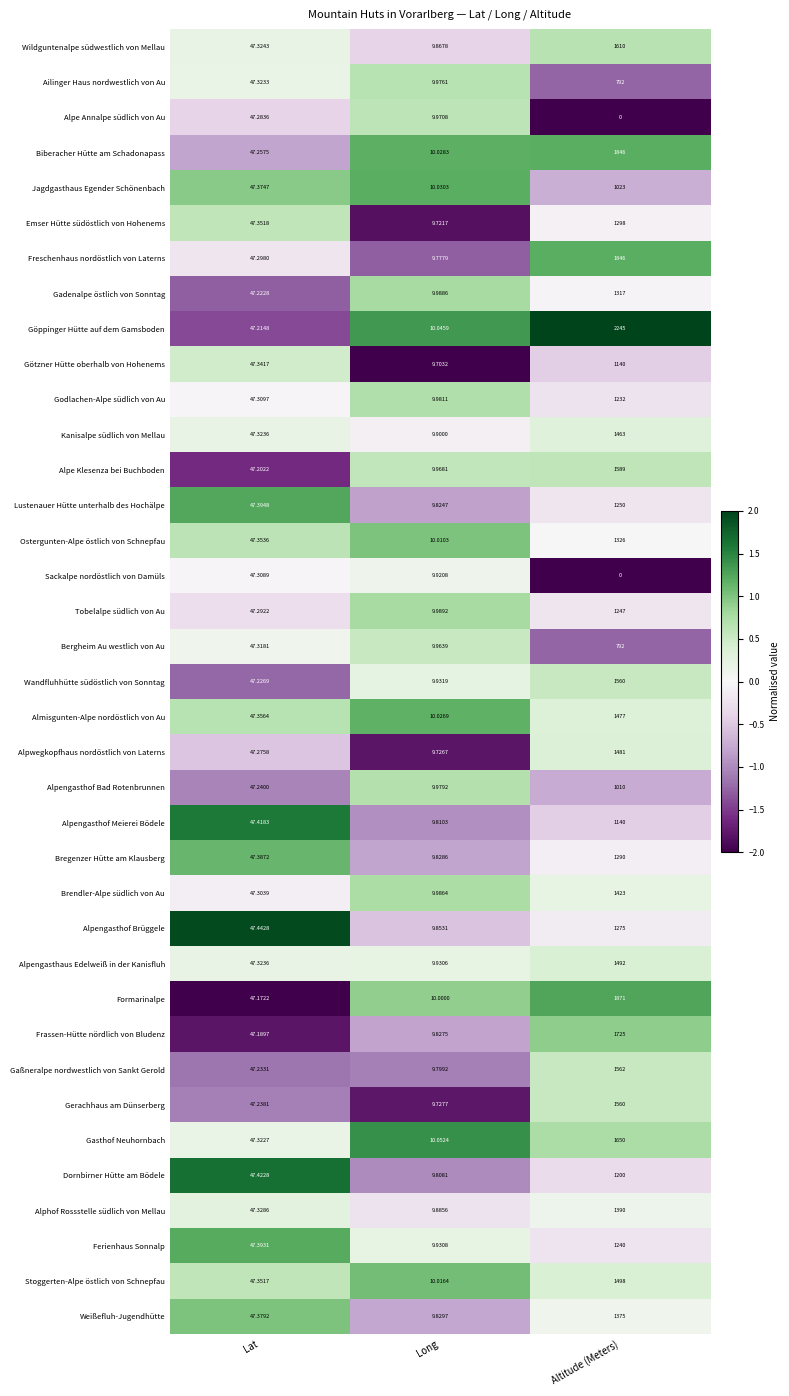

At which category does the chart reach its minimum across all series?

Altitude (Meters)